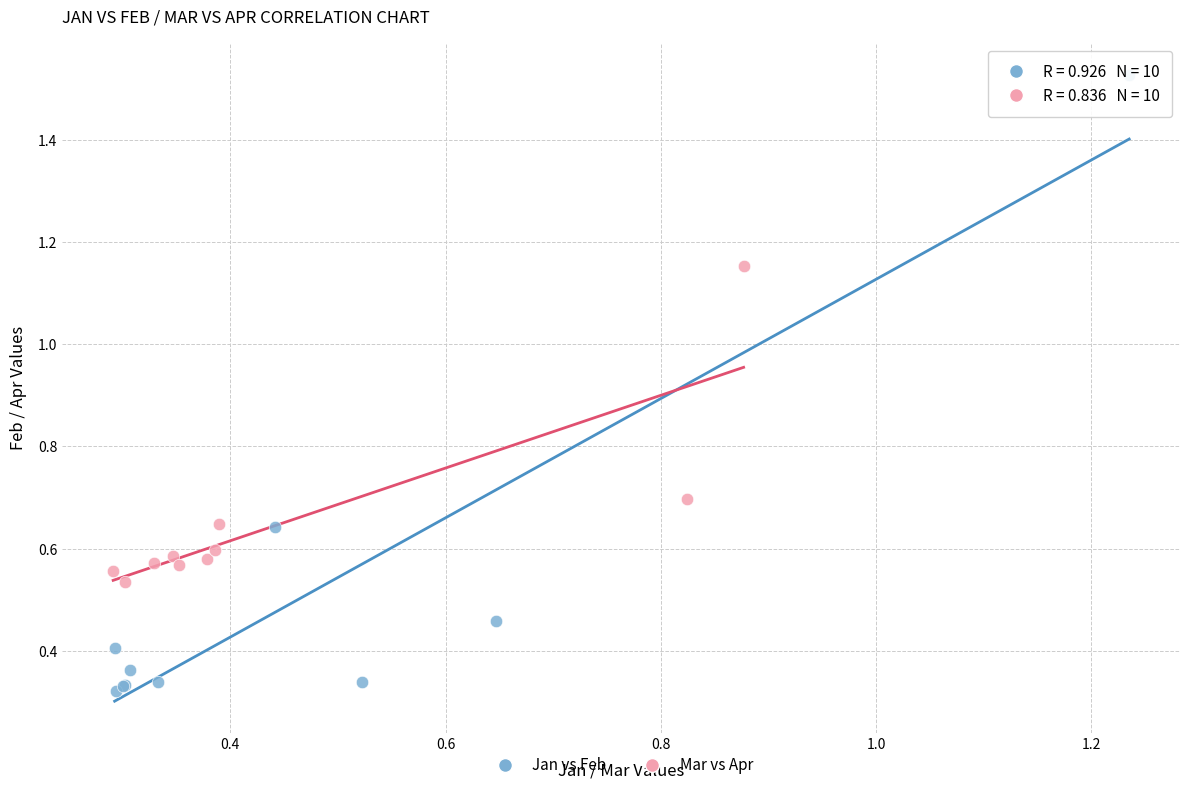

Which series has the widest spread of Y values?

Jan vs Feb